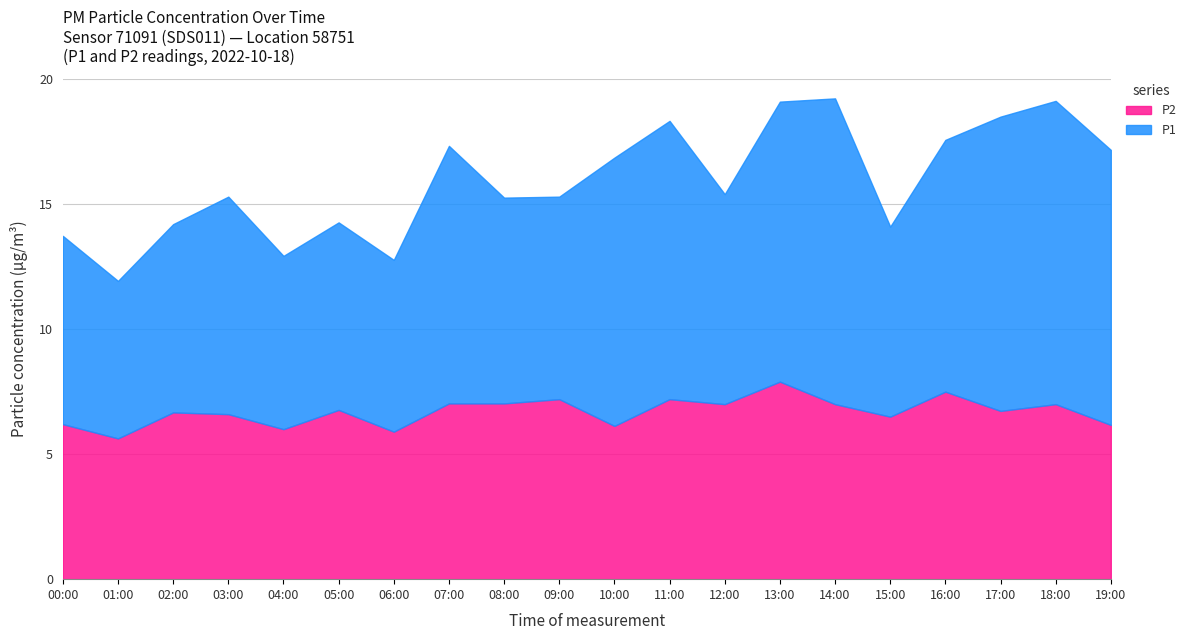

The value of P2 at 08:00 is 7.0. True or false?

True